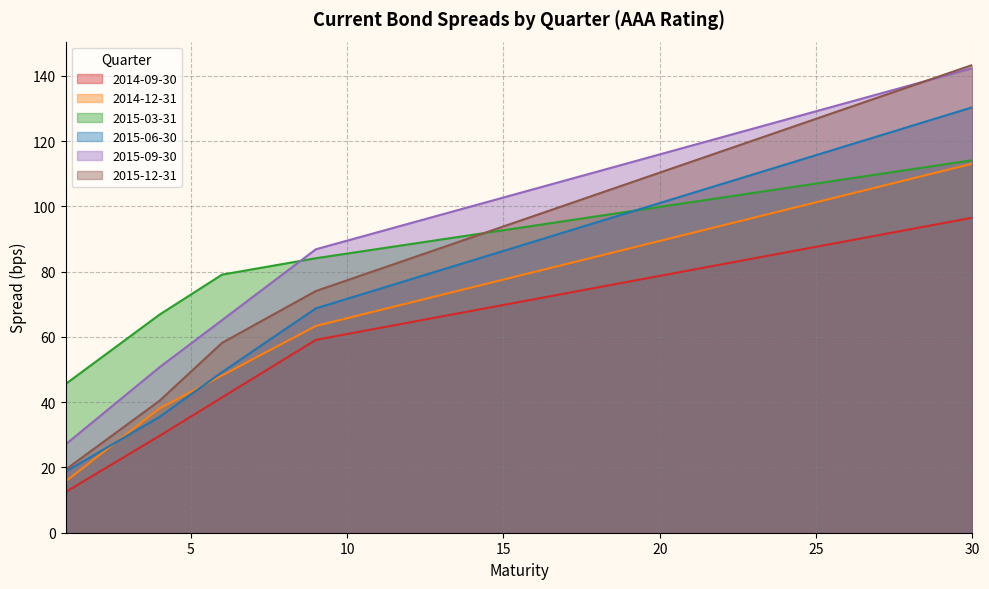

What is the value of the 2014-09-30 point at the 30th from the left?

96.5